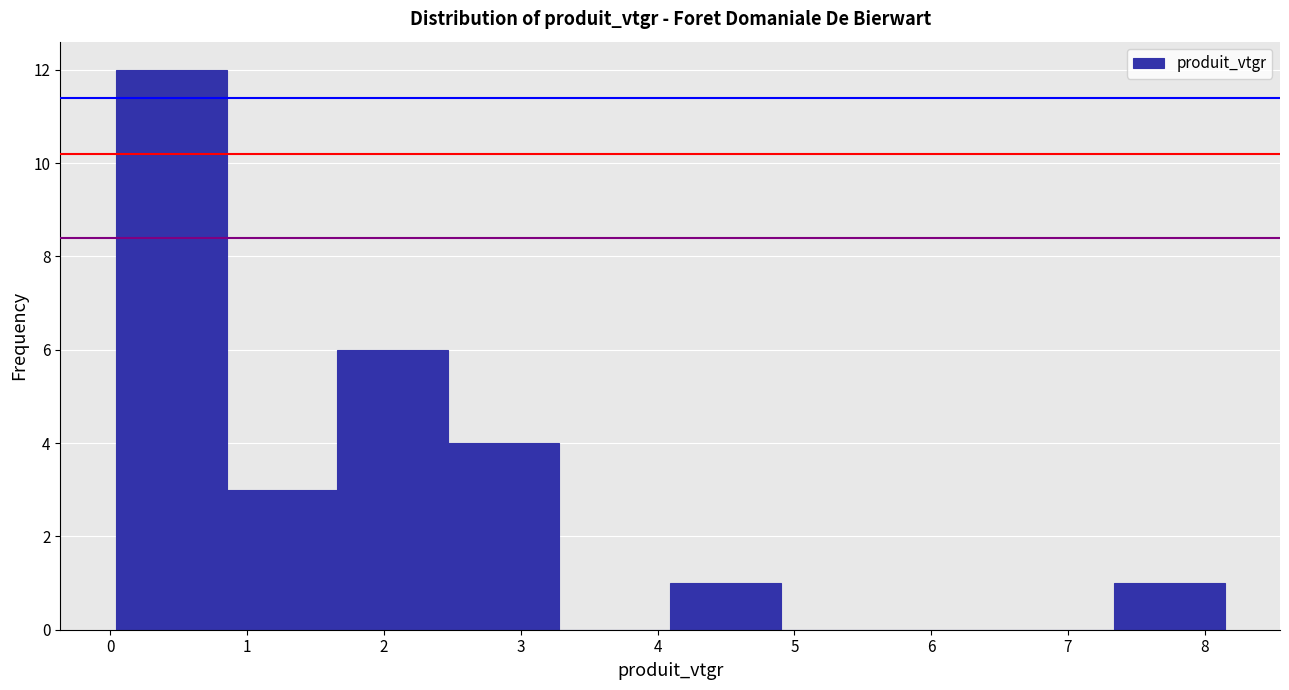

Reading left to right, list every bar in this chart as the range it spans on the x-axis followed by its height. Neither the bar edges nor the heights are printed on the chart, so give them approximately, as read against the axes.

0.0 to 0.8: 12
0.8 to 1.7: 3
1.7 to 2.5: 6
2.5 to 3.3: 4
3.3 to 4.1: 0
4.1 to 4.9: 1
4.9 to 5.7: 0
5.7 to 6.5: 0
6.5 to 7.3: 0
7.3 to 8.1: 1